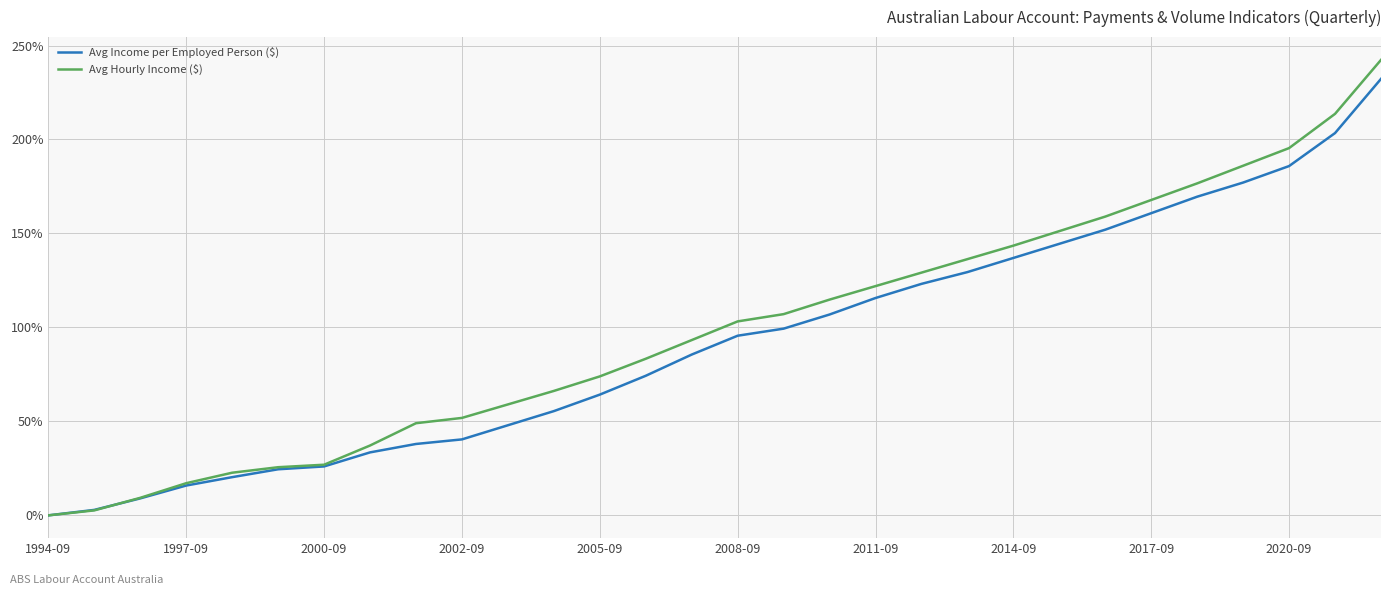

How many intersections are there between Avg Income per Employed Person ($) and Avg Hourly Income ($)?

1